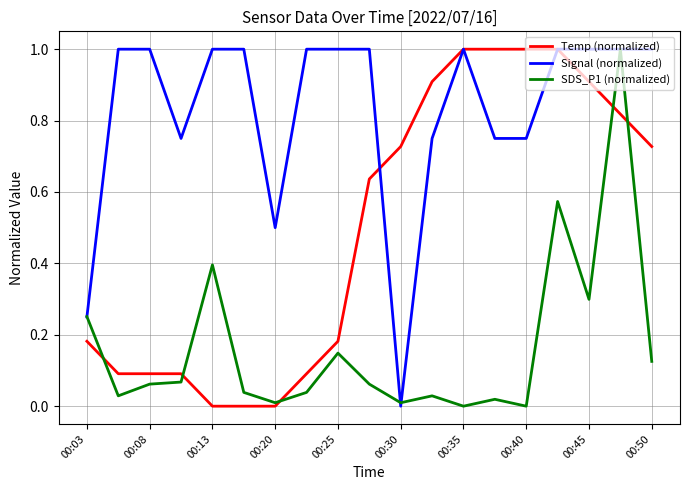

Rank the series by their average value, from lowest to highest.

SDS_P1 (normalized), Temp (normalized), Signal (normalized)